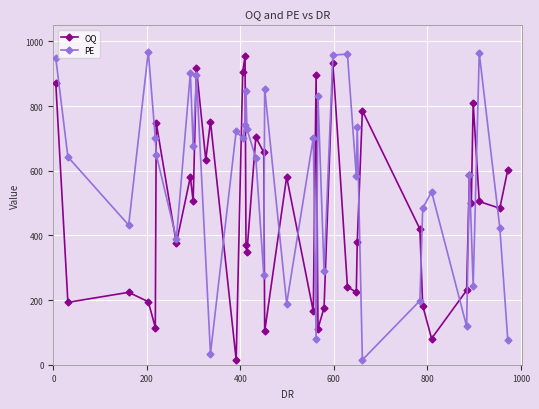

How many series are shown in this chart?

2